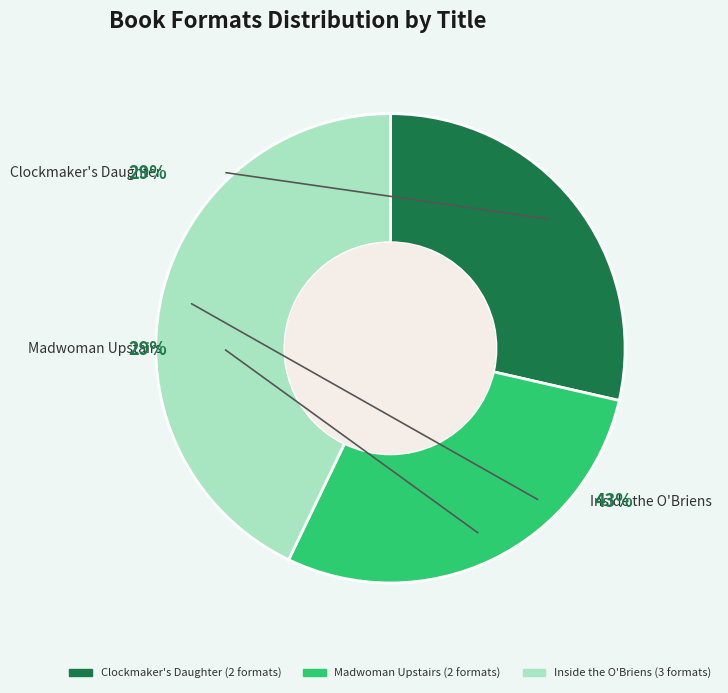

To the nearest percent, what is the difference between the largest and smallest slice percentages?

14%